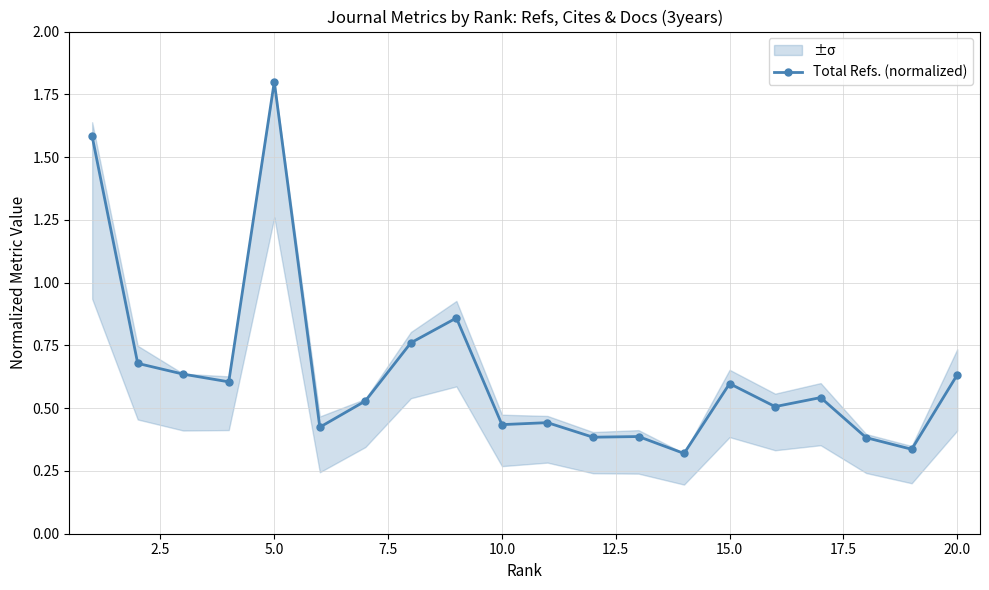

Where is the first local maximum for Total Refs. (normalized)?

5.0